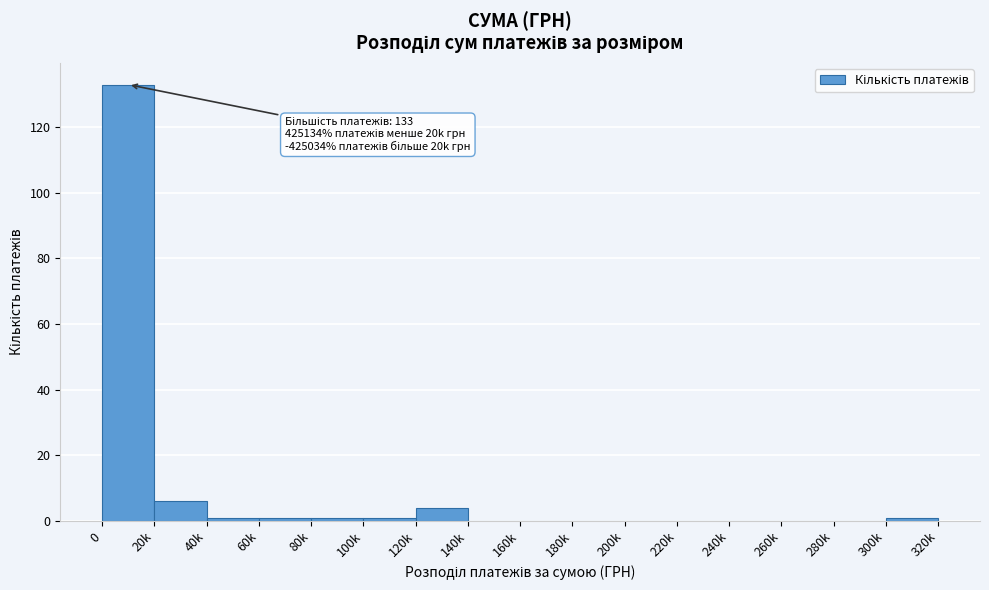

Reading left to right, extract all data points from this chart.

0=133	20k=6	40k=1	60k=1	80k=1	100k=1	120k=4	140k=0	160k=0	180k=0	200k=0	220k=0	240k=0	260k=0	280k=0	300k=1